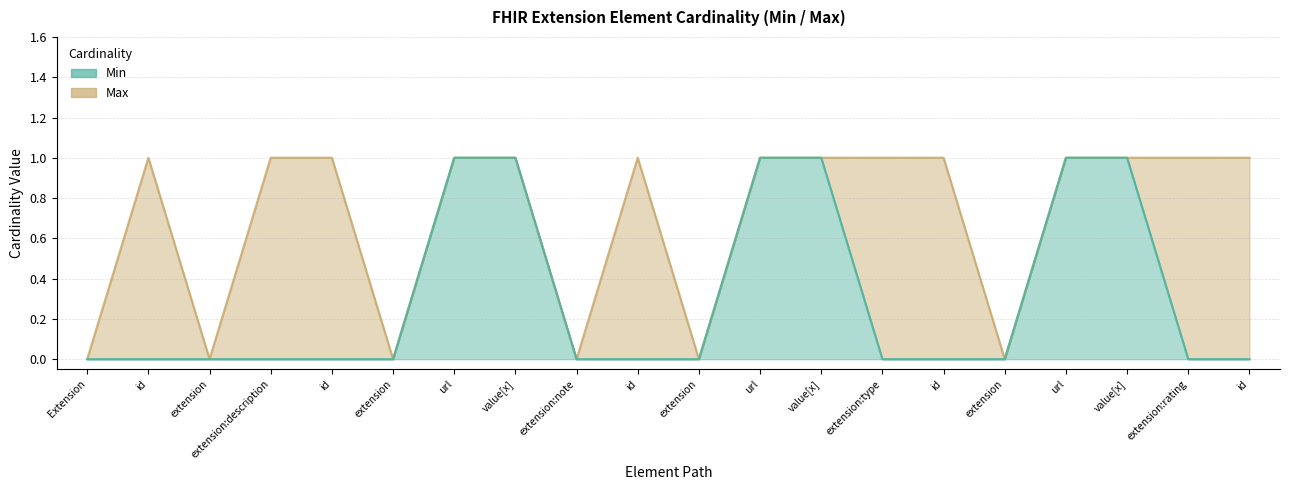

What is the maximum value shown in the chart?

1